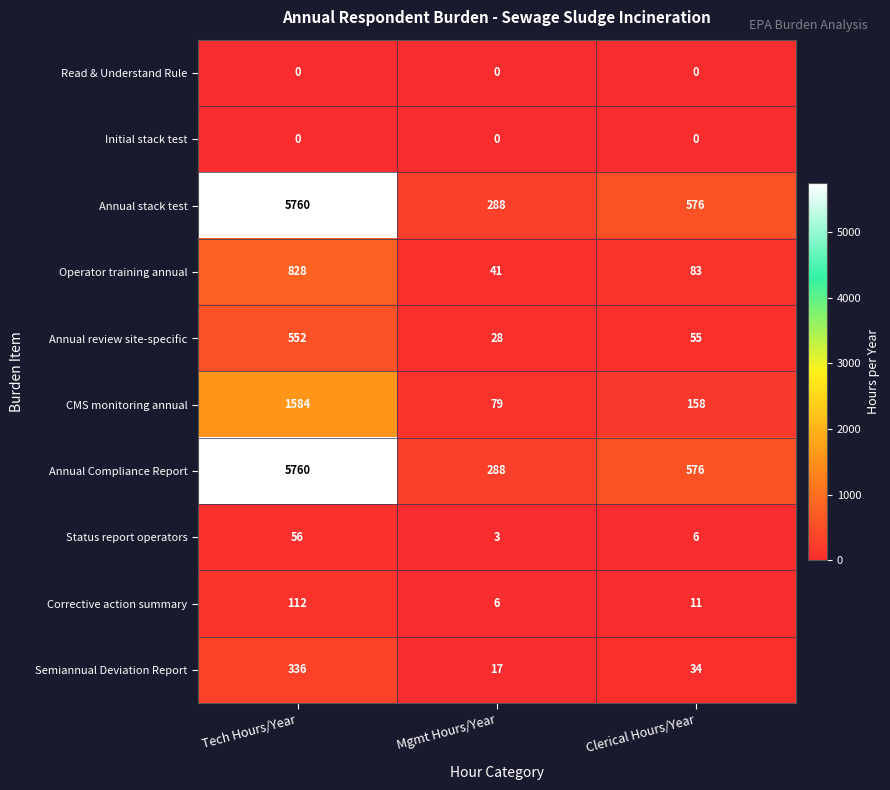

Rank the categories by Annual stack test value from lowest to highest.

Mgmt Hours/Year, Clerical Hours/Year, Tech Hours/Year